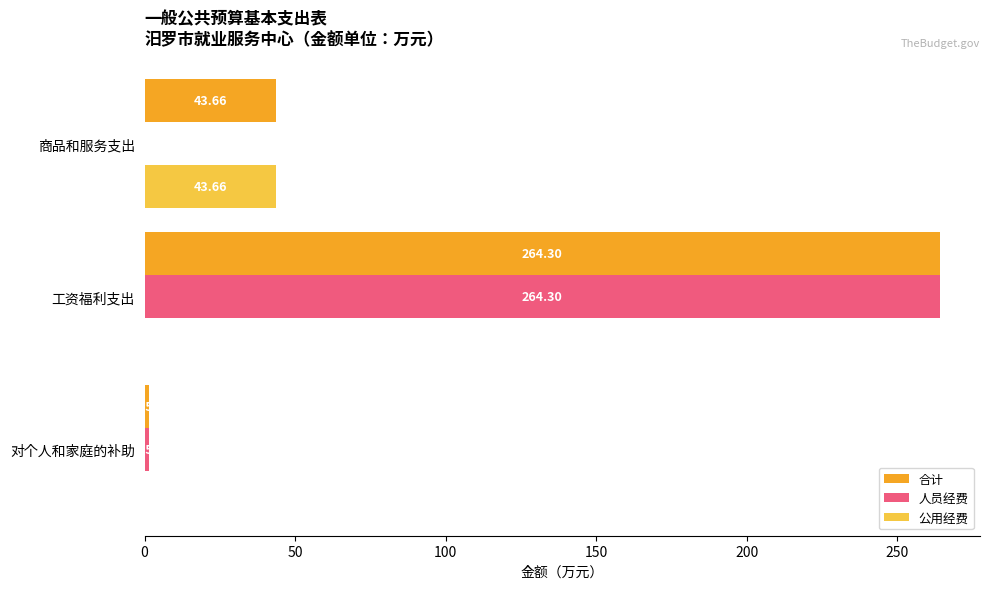

At which label is 合计 closest to 132?

商品和服务支出